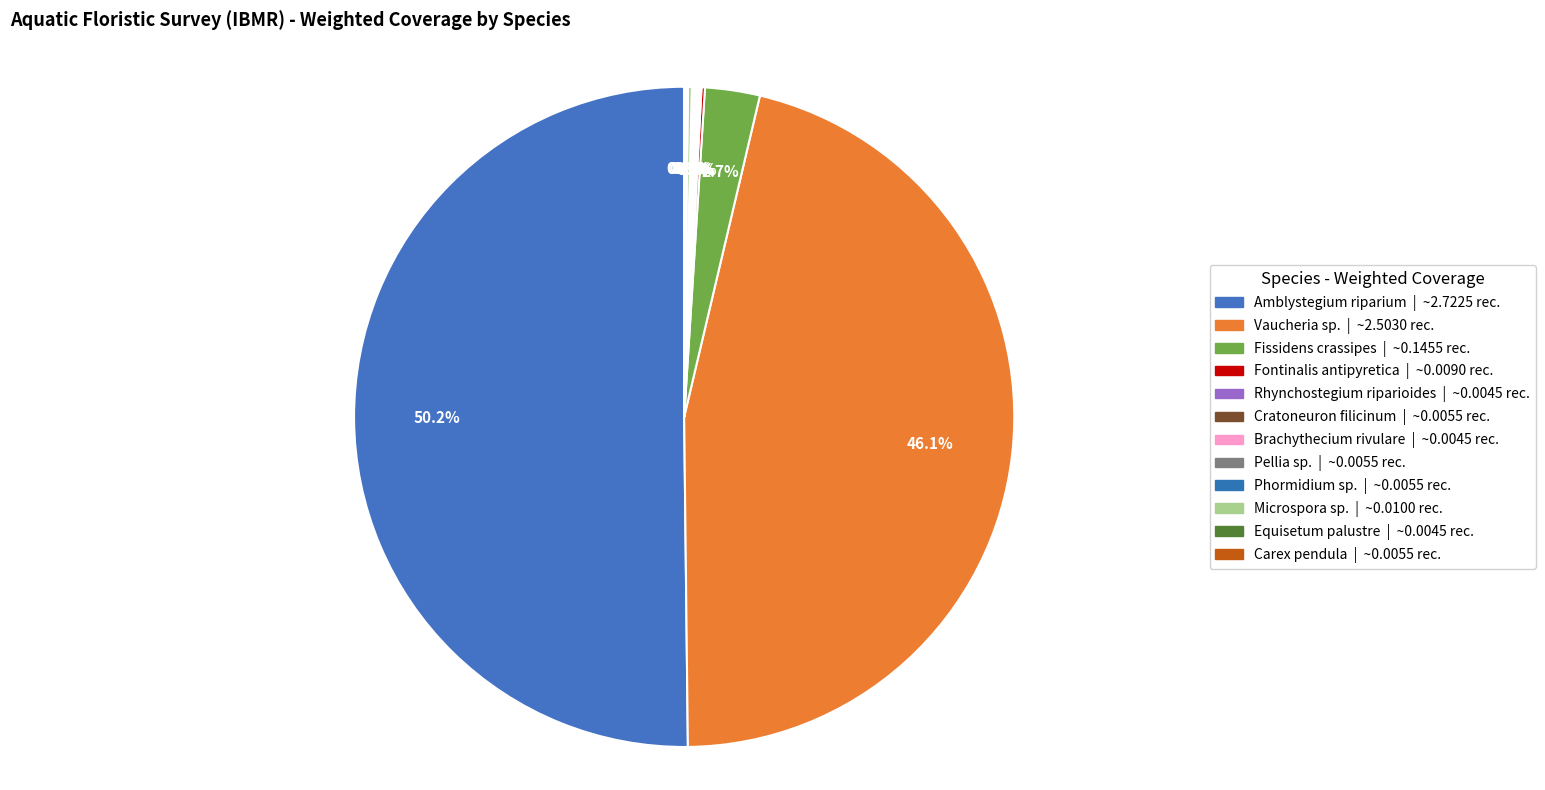

Is it true that Amblystegium riparium is 50% of the pie?

True